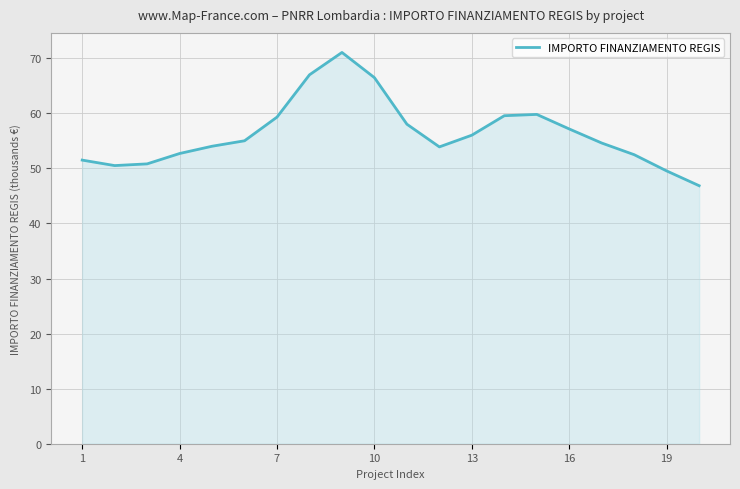

Does the chart display data point markers on the line(s)?

No